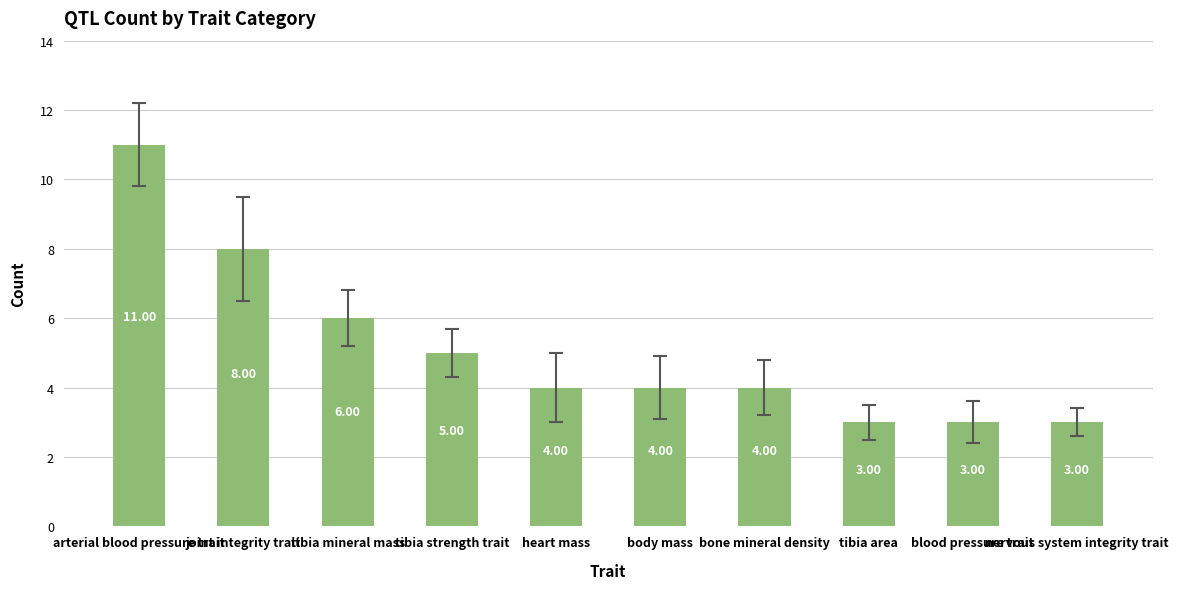

What is the difference between the second highest and second lowest values?

5